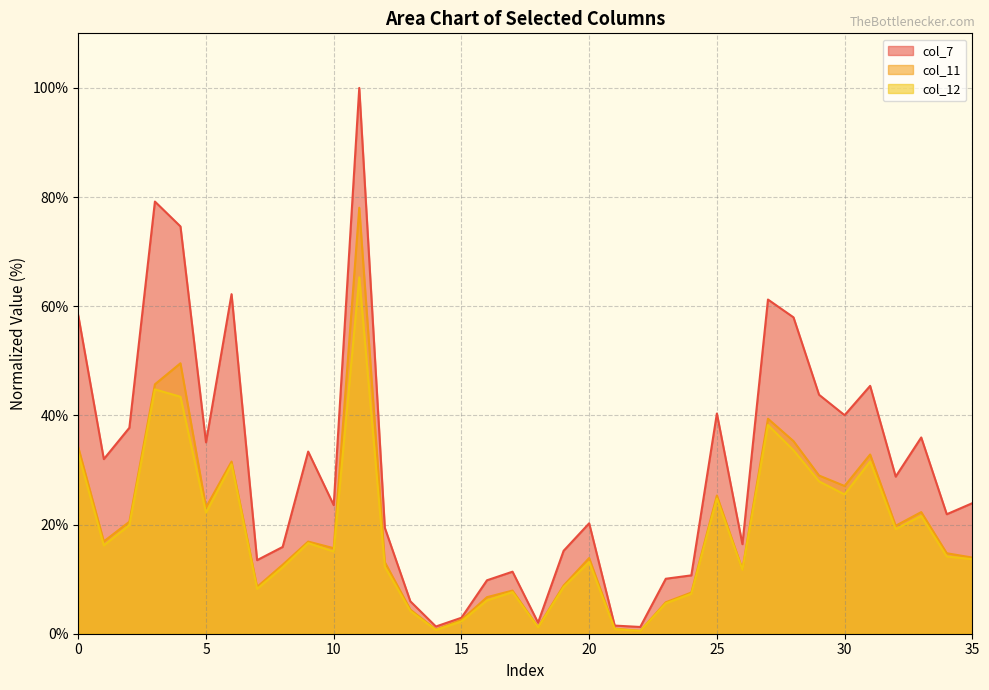

What is the sum of all col_7 values?

1092.8